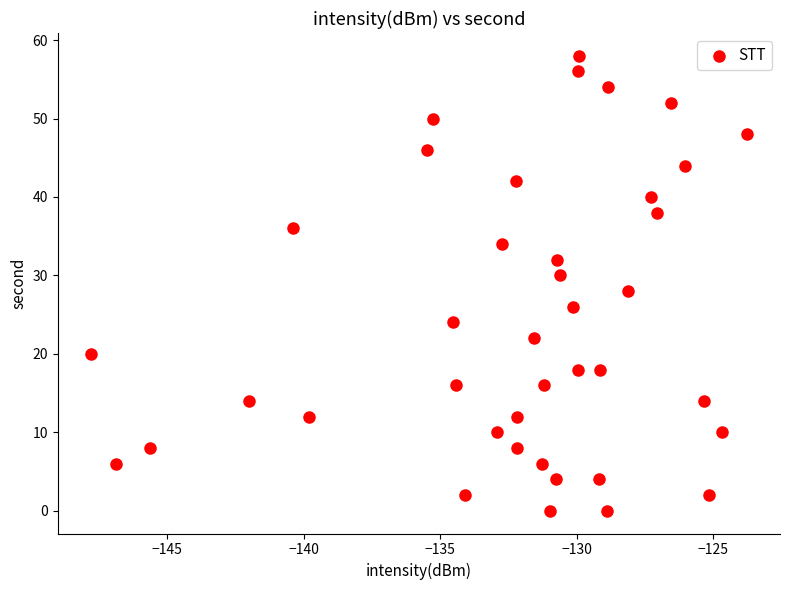

What is the range of Y values (max minus min)?

58